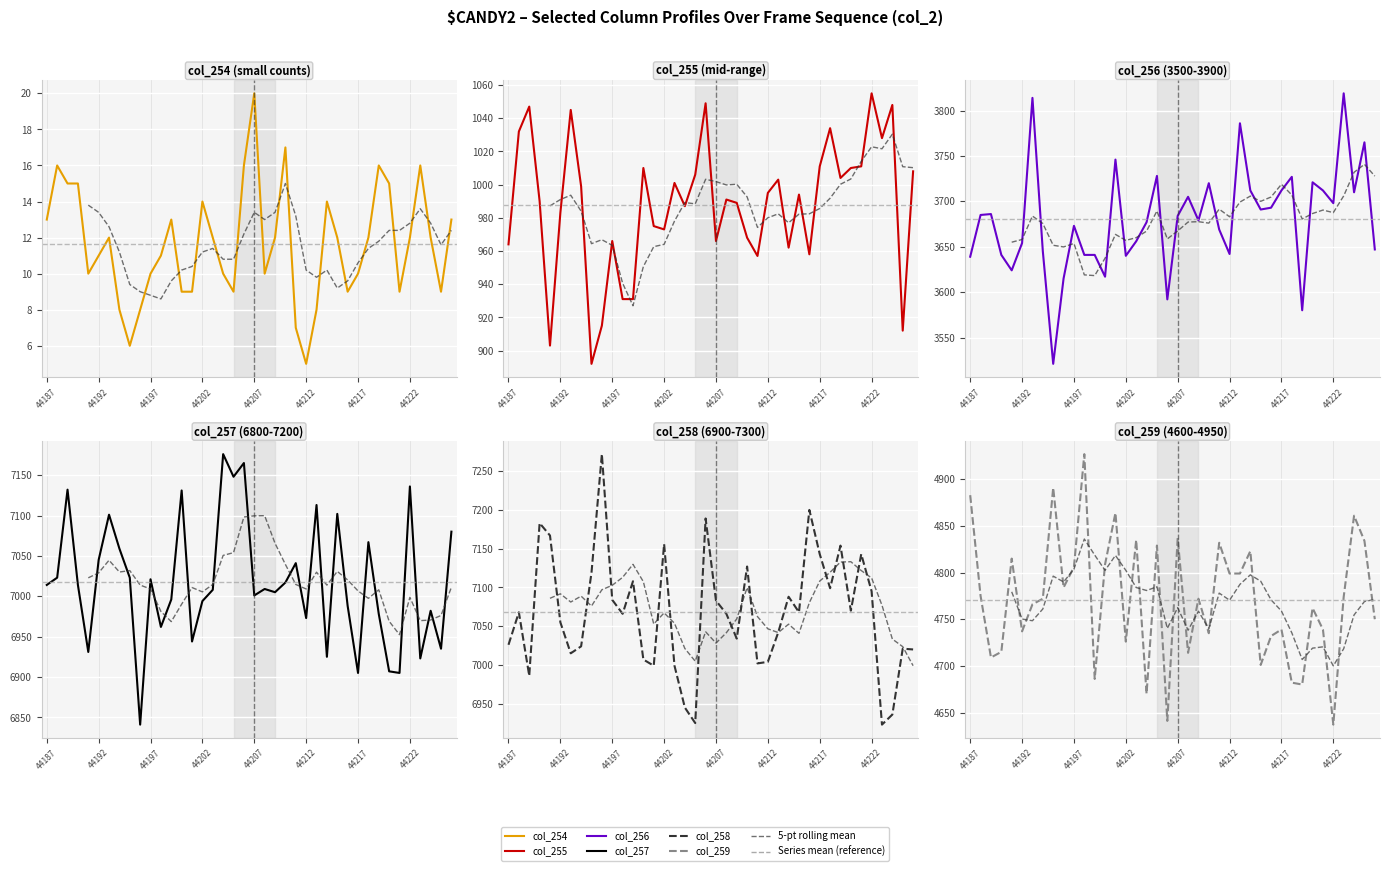

What is the difference between the second highest and second lowest values in the col_254 series?

11